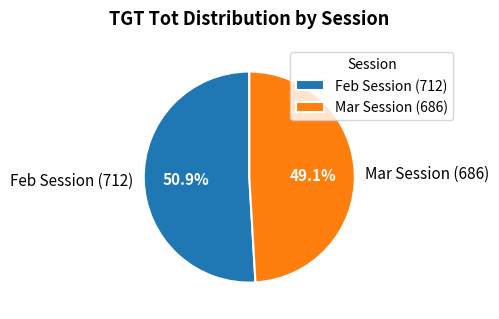

Which has a higher value, Mar Session (686) or Feb Session (712)?

Feb Session (712)